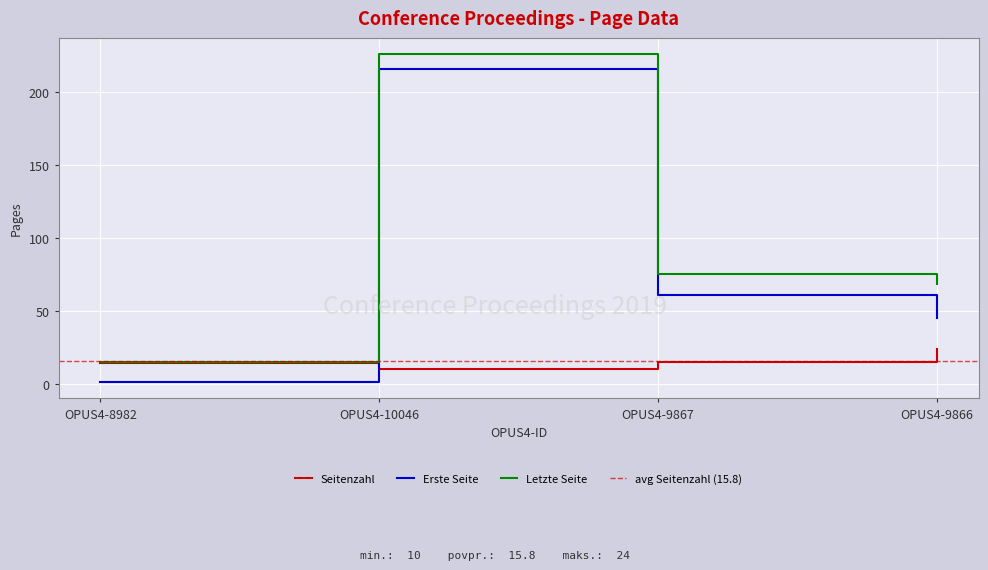

Where does the Seitenzahl series first go above 15?

OPUS4-9866